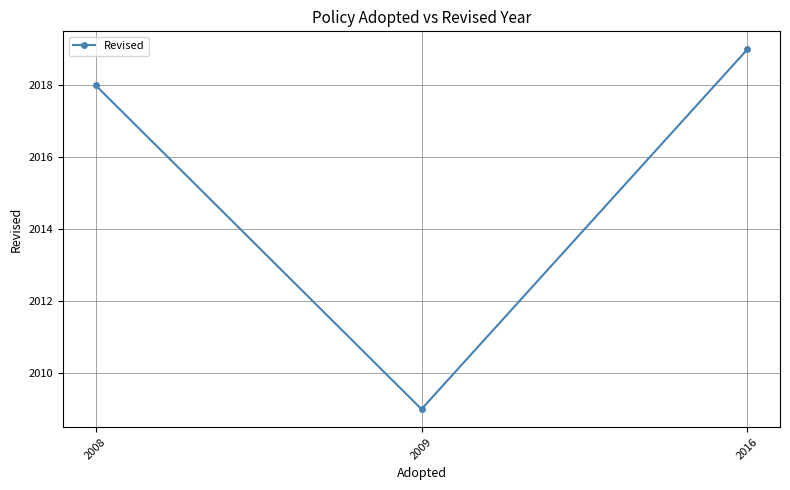

The value at 2009 is 3369. True or false?

False